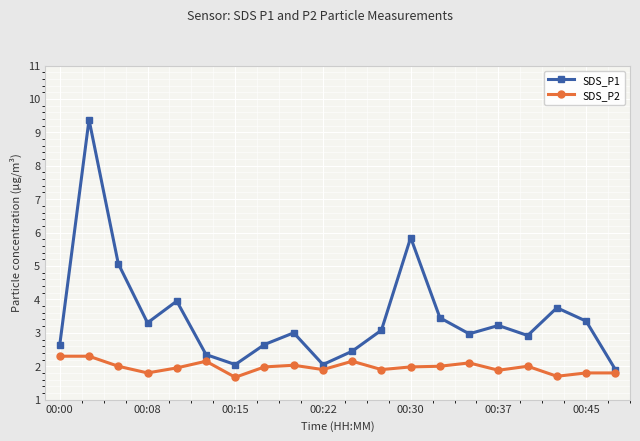

Which series has the largest total across all categories?

SDS_P1